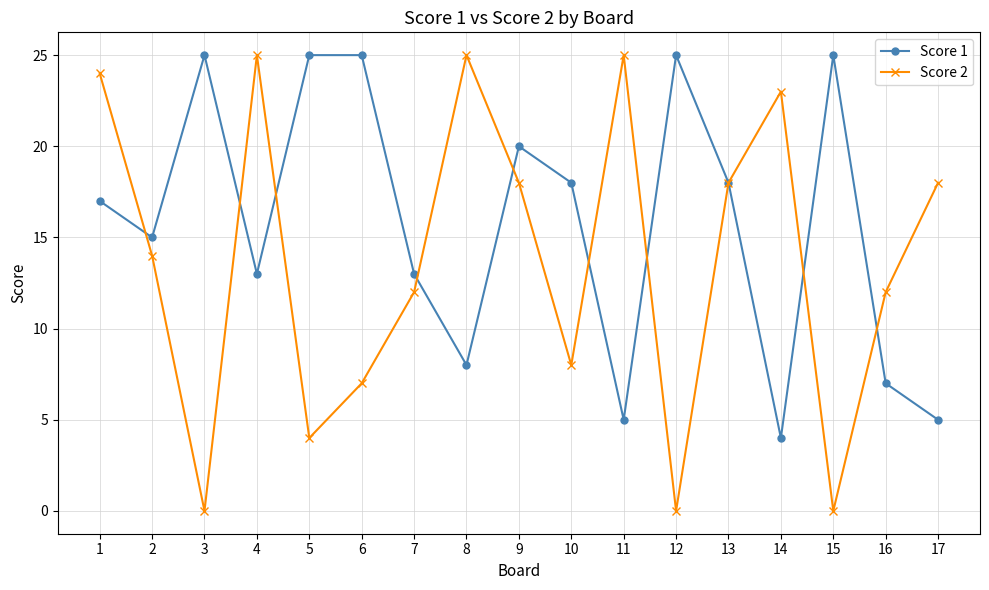

True or false: Score 2 has more than 1 points higher than both neighbors.

True